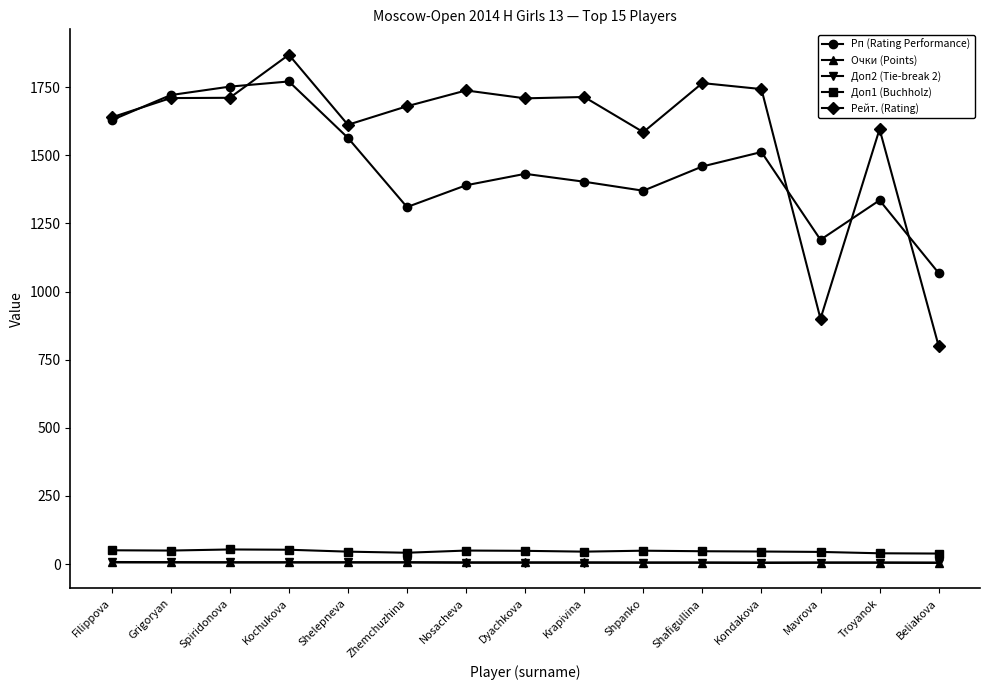

At which category does the chart reach its peak across all series?

Kochukova